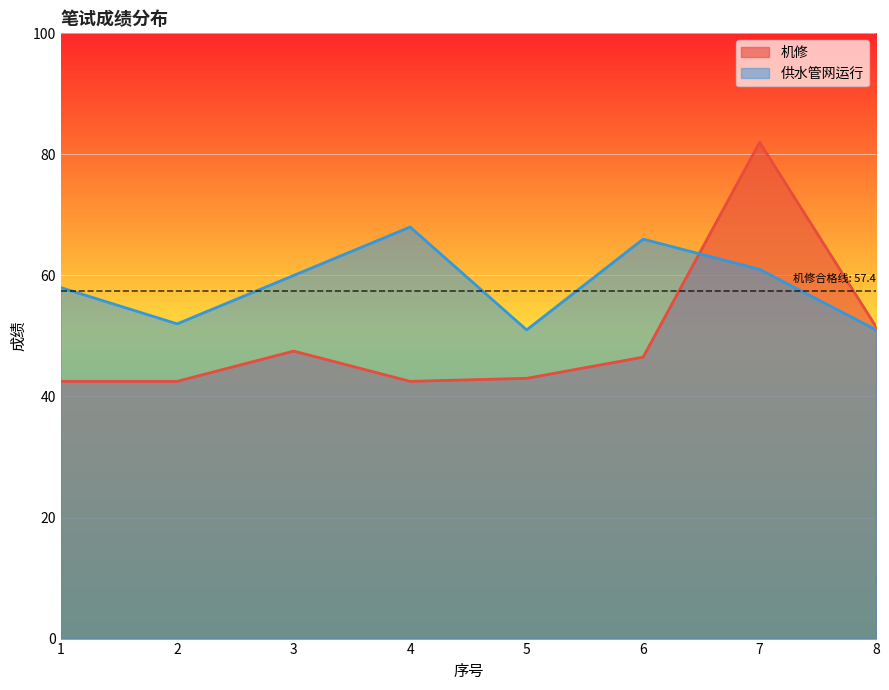

Which series has the largest range (max minus min)?

机修